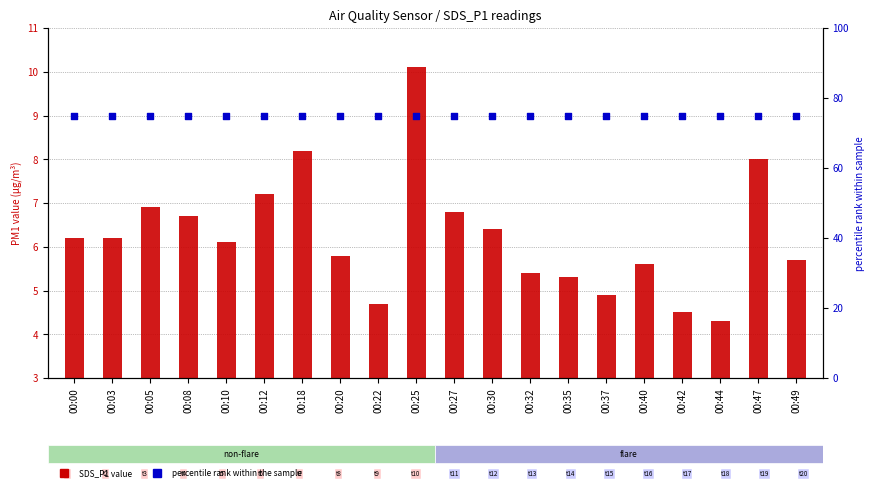

At which category is the sum across all series the highest?

00:25